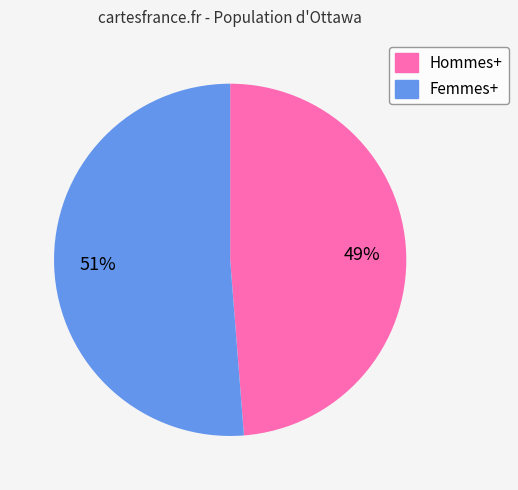

To the nearest percent, what is the combined percentage of Hommes+ and Femmes+?

100%